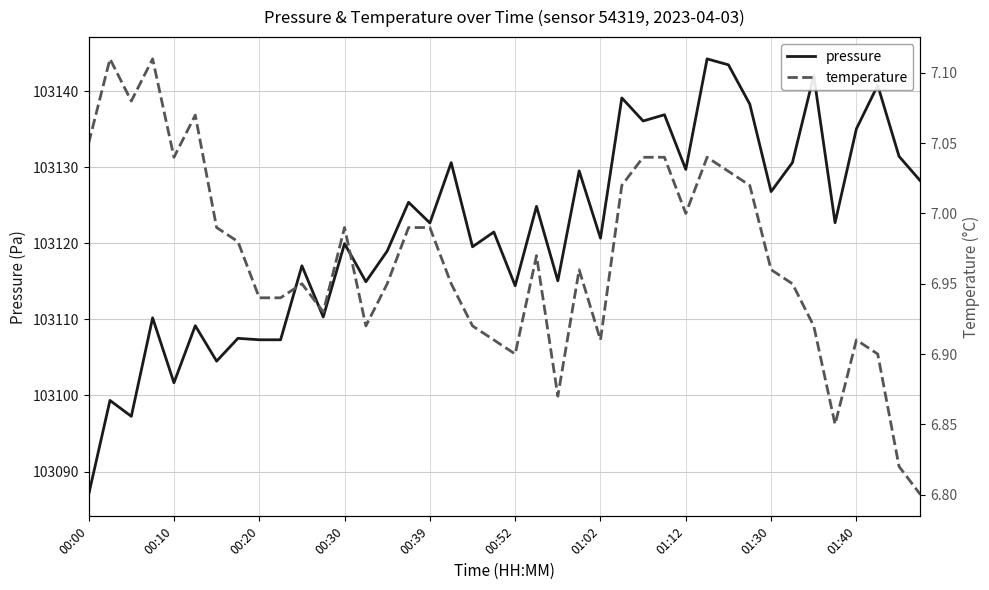

What is the label of the 18th point from the right?

22